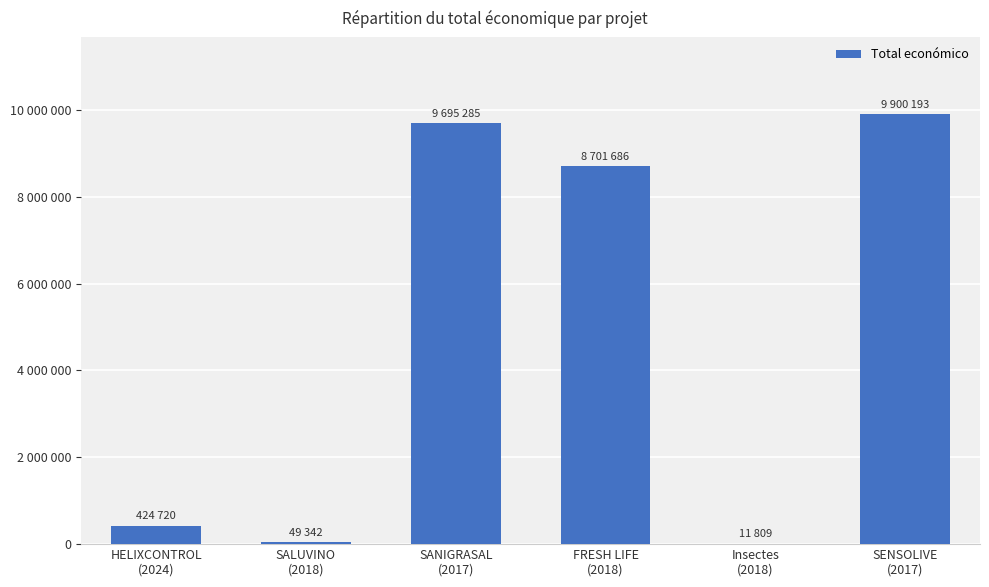

What is the difference between the values at FRESH LIFE
(2018) and HELIXCONTROL
(2024)?

8276966